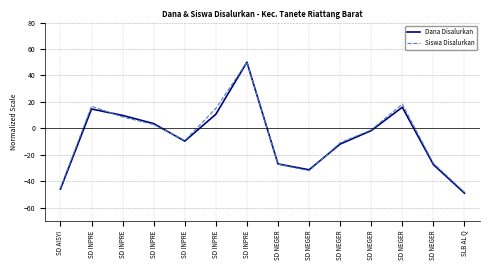

List the labels in order of Dana Disalurkan value, smallest first.

SLB AL Q, SD AISYI, SD NEGER, SD NEGER, SD NEGER, SD NEGER, SD INPRE, SD NEGER, SD INPRE, SD INPRE, SD INPRE, SD INPRE, SD NEGER, SD INPRE